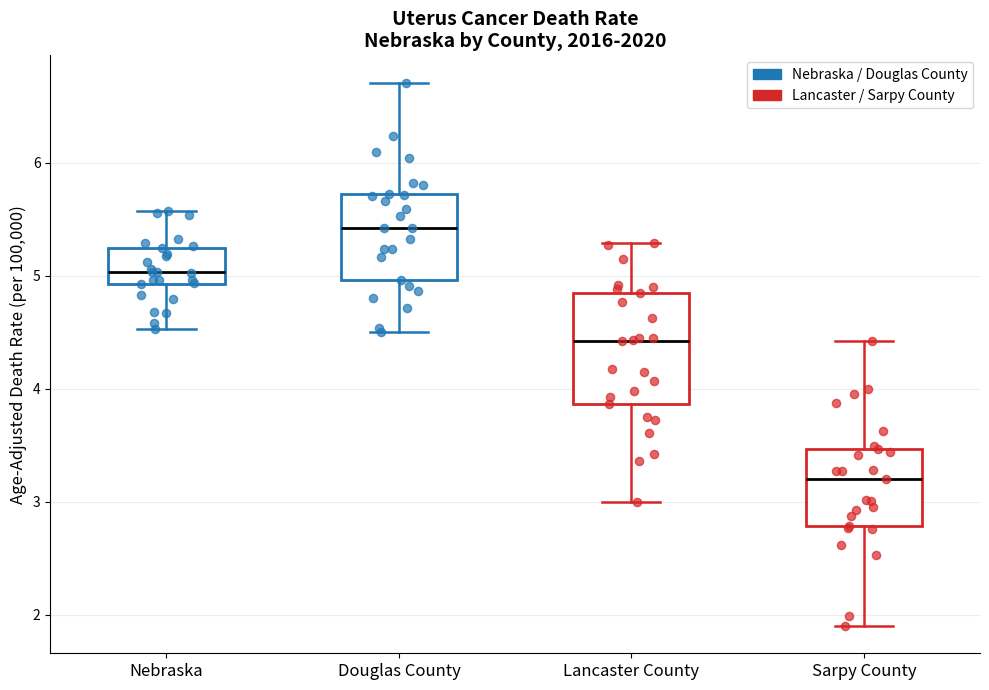

Which box is the tallest, from its lower edge to its upper edge?

Lancaster County